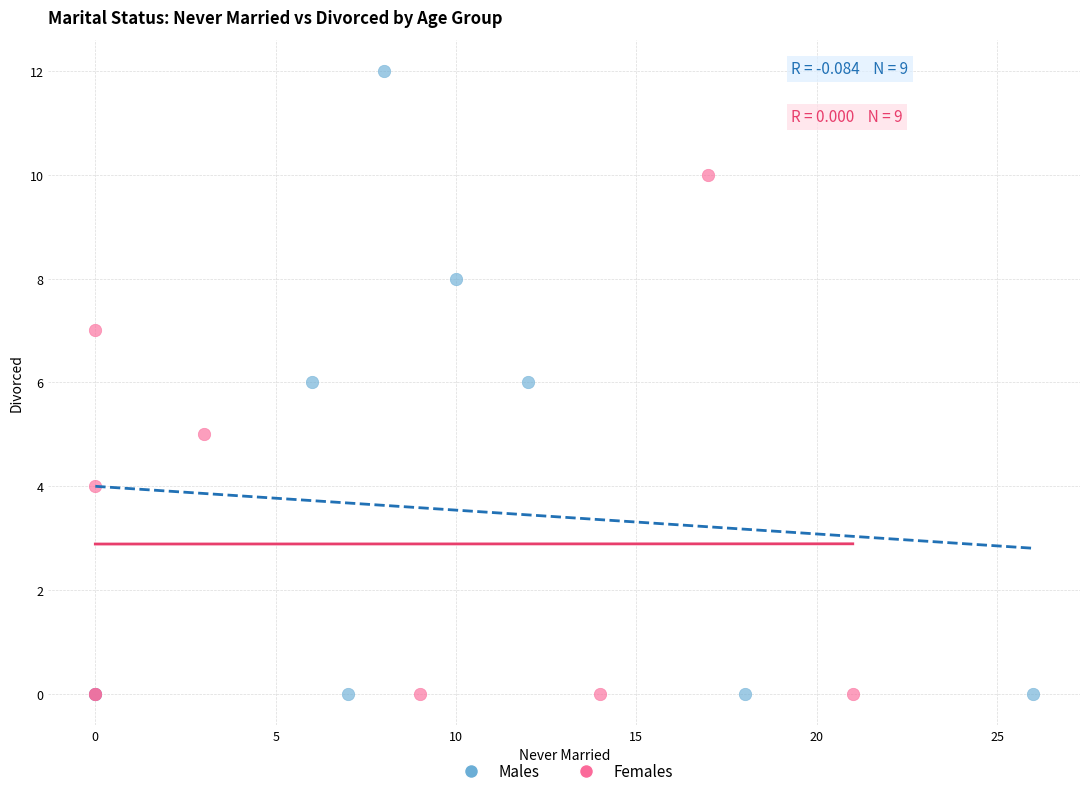

Which series contains the highest Y value?

Males